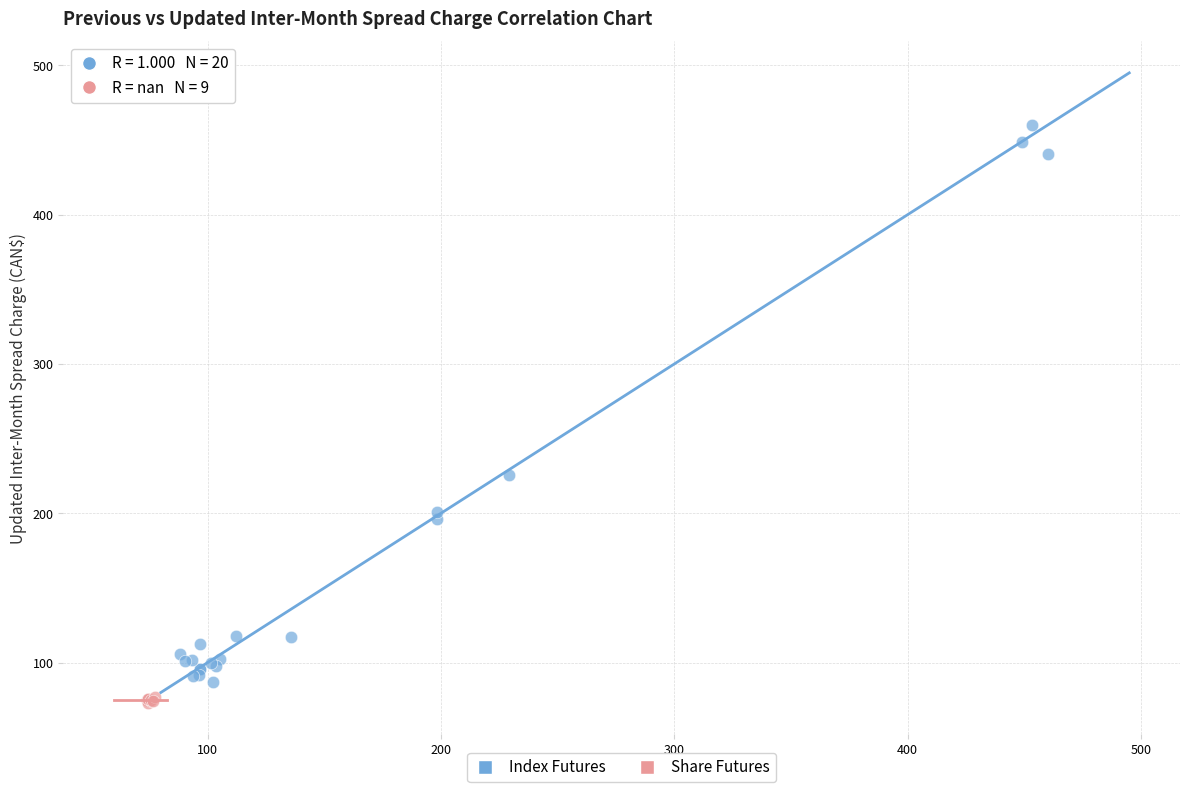

Which series has the largest Y range (max minus min)?

Index Futures